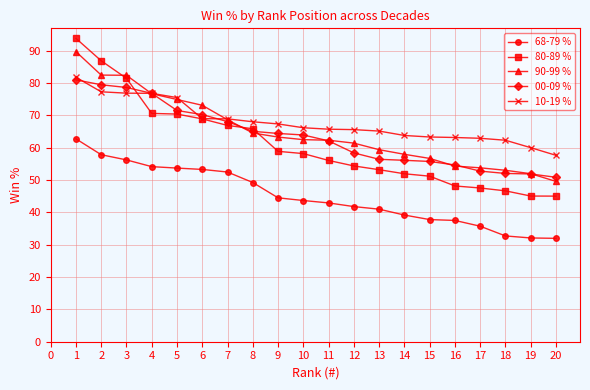

How many lines are shown in the chart?

5